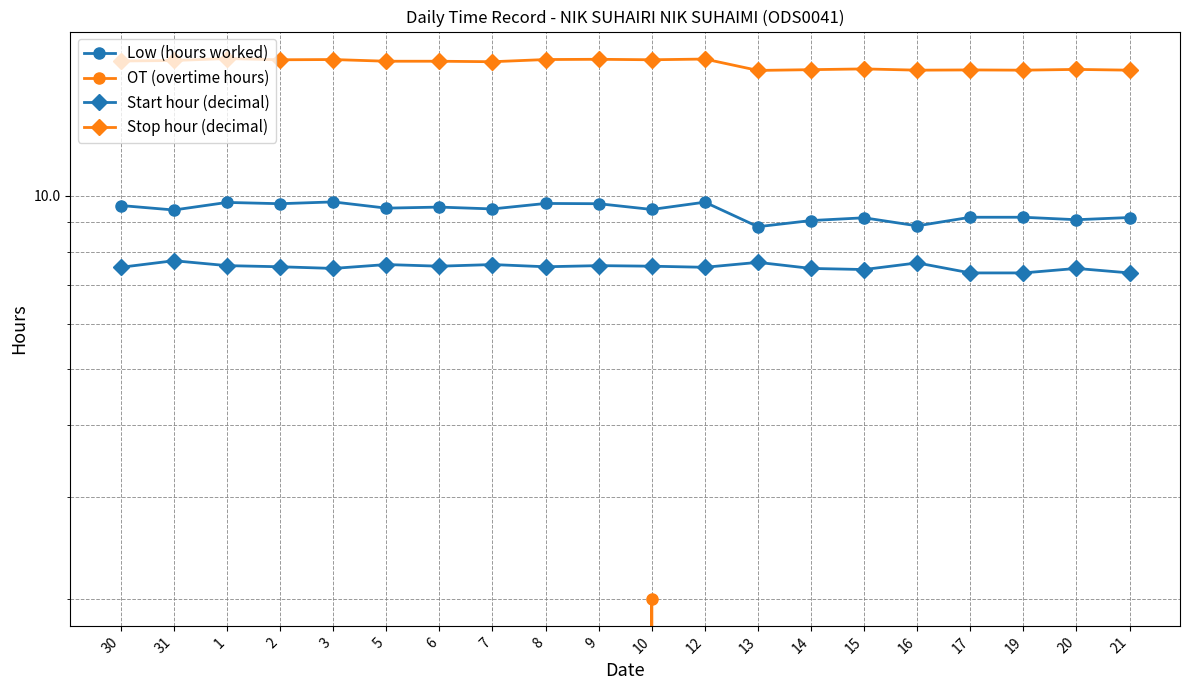

What is the sum of all Stop hour (decimal) values?

338.6